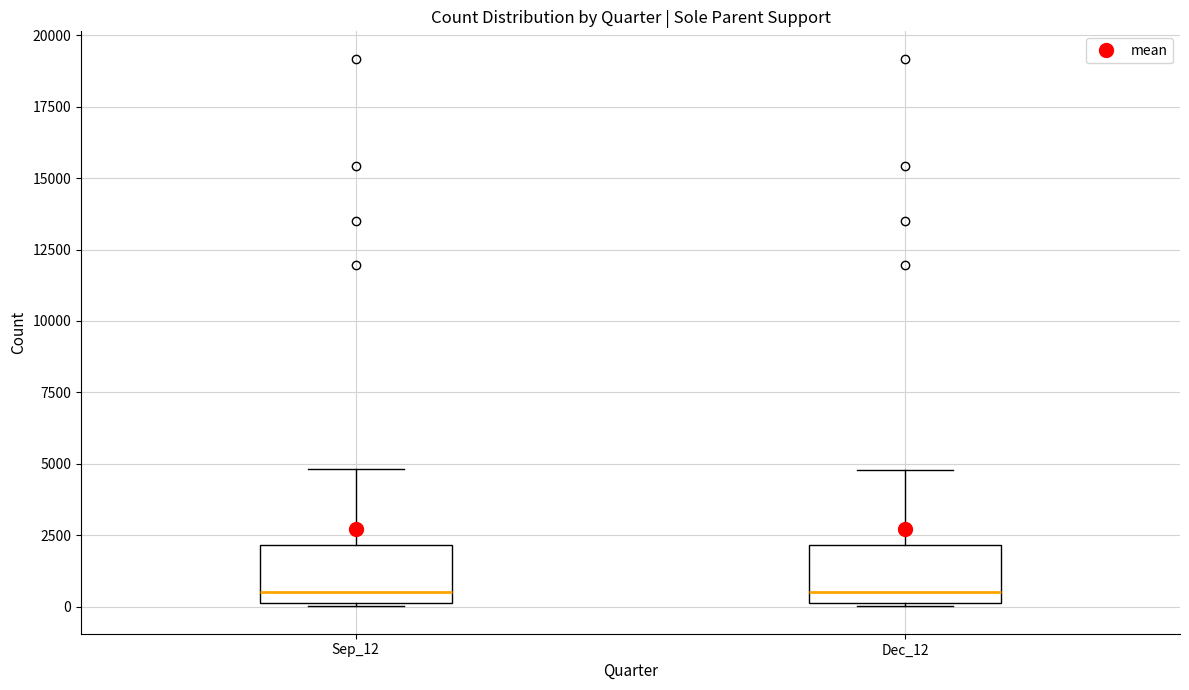

Where does the upper whisker of the box for Dec_12 end on the y-axis? The values are not printed on the chart, so give them approximately, as read against the axis.

5000